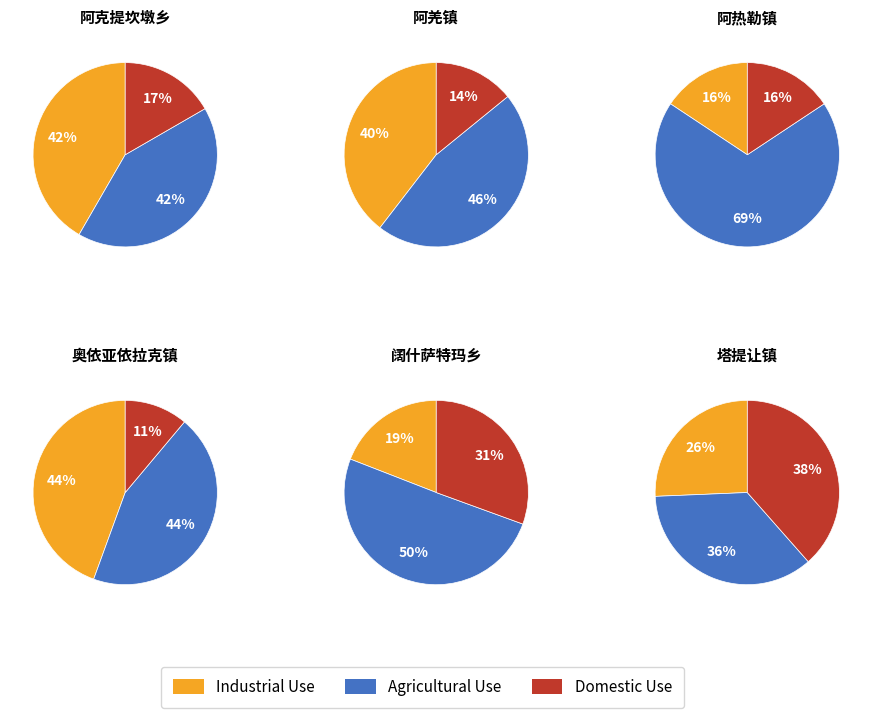

Rank the series by their average value, from lowest to highest.

Domestic Use, Industrial Use, Agricultural Use